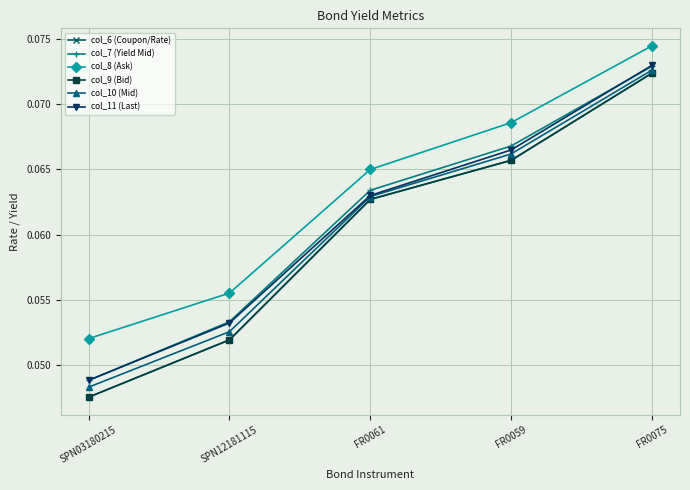

Is it true that col_11 (Last) equals 0.0 at SPN03180215?

True